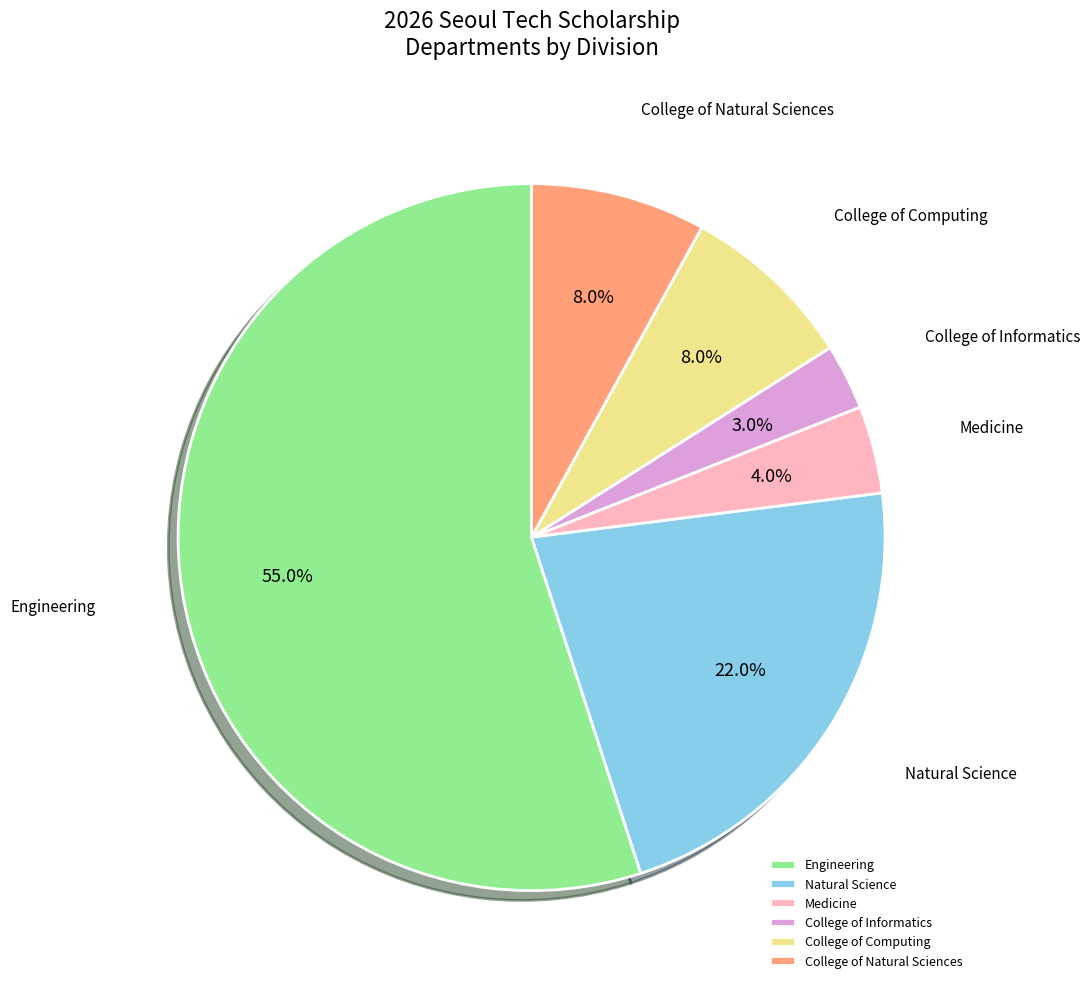

Which slice is the largest?

Engineering